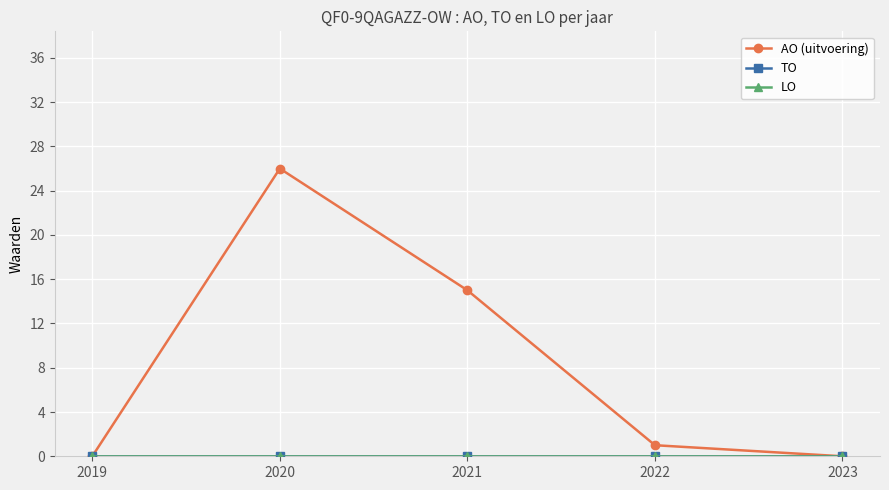

What is the sum of all AO (uitvoering) values?

42